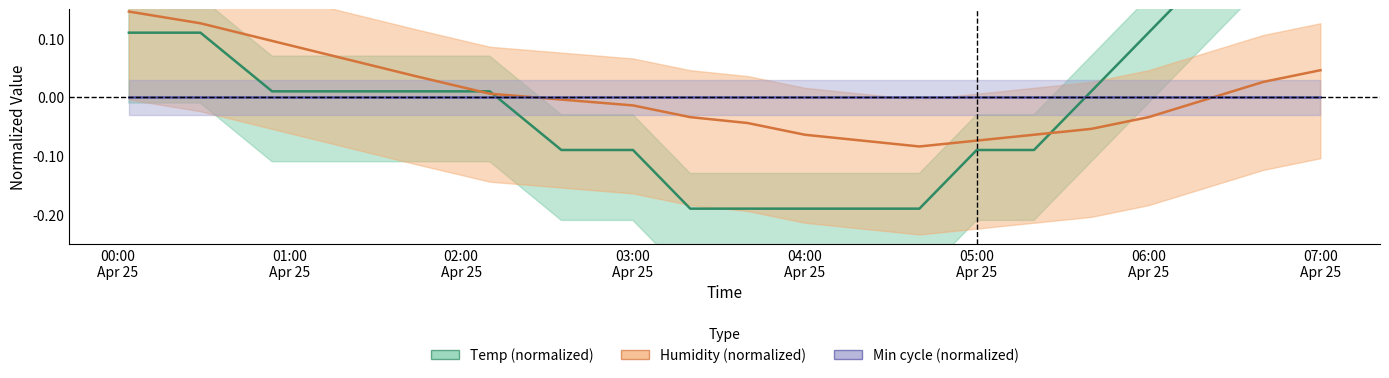

Which series has the largest total across all categories?

Temp (normalized)